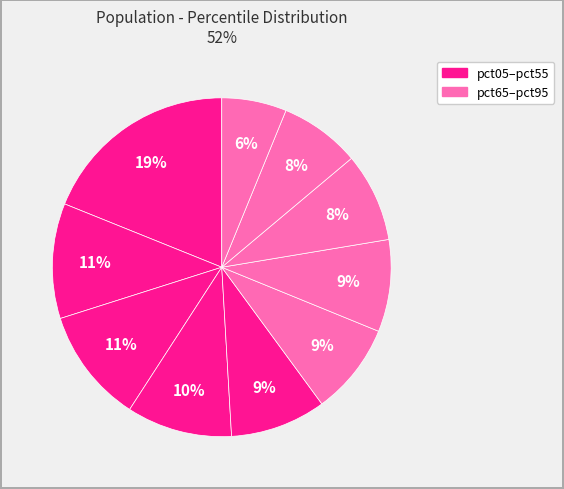

Is there a majority slice in this chart?

No